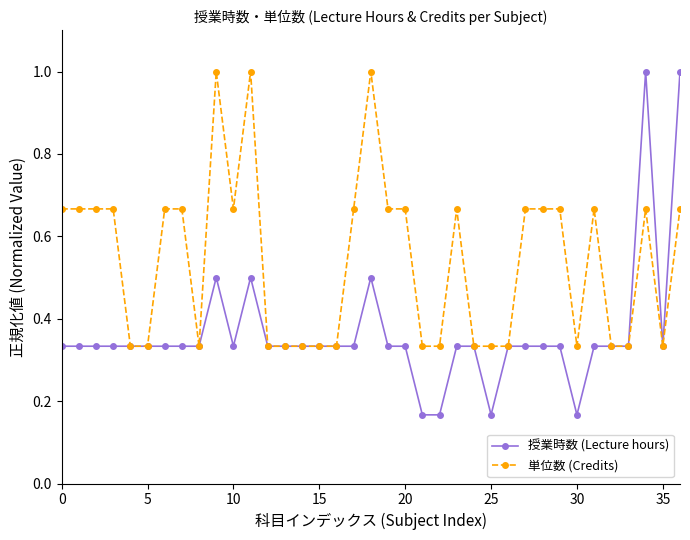

Rank the series by their average value, from lowest to highest.

授業時数 (Lecture hours), 単位数 (Credits)